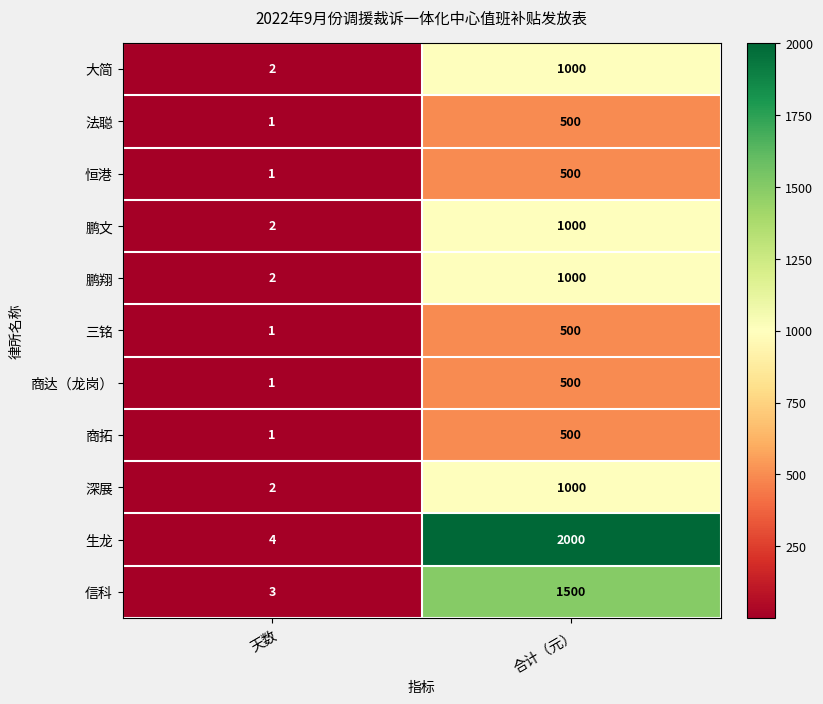

The 鹏翔 series shows 2 at 天数. True or false?

True